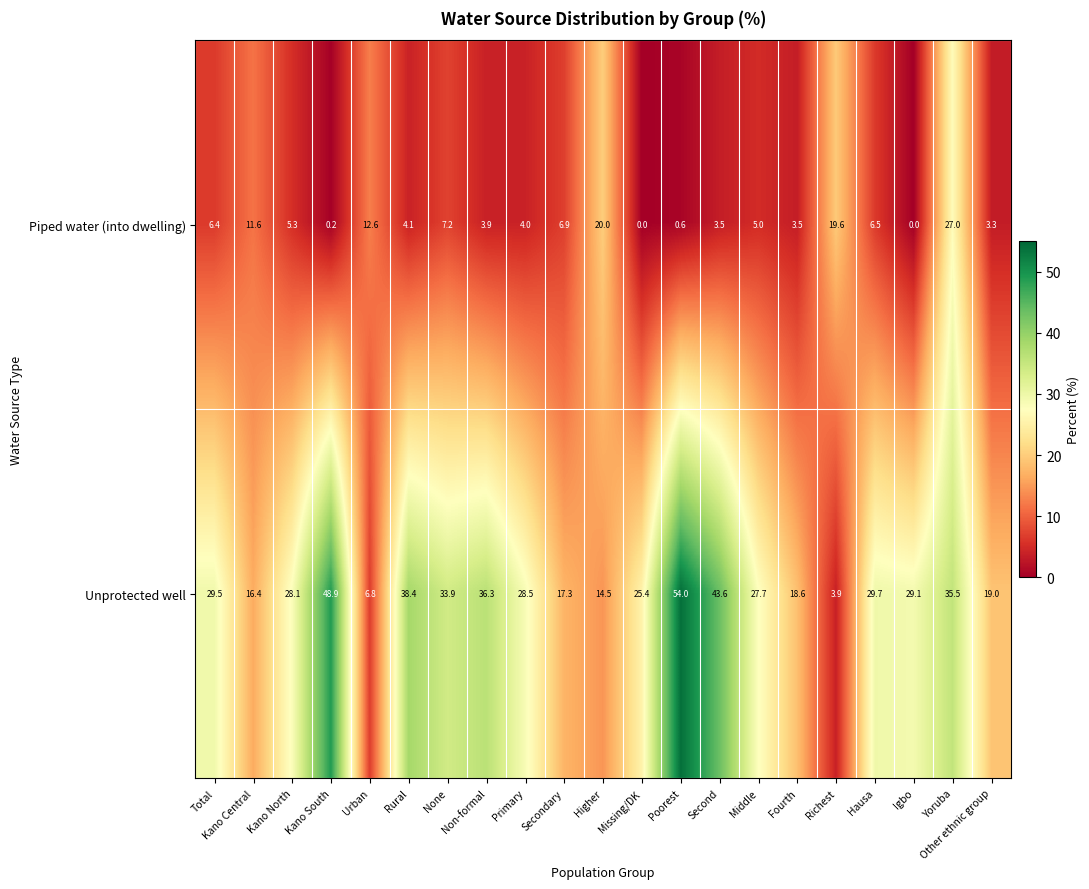

What is the total value across all series at Urban?

19.4